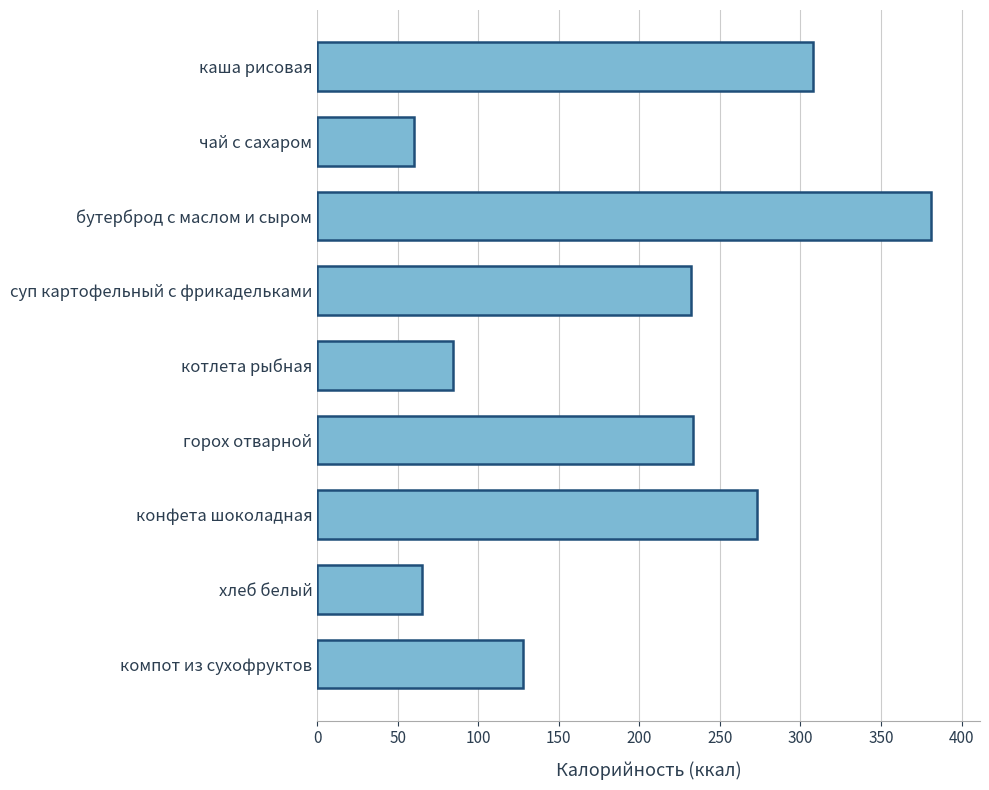

Approximately how many times larger is the value at каша рисовая compared to котлета рыбная?

3.7